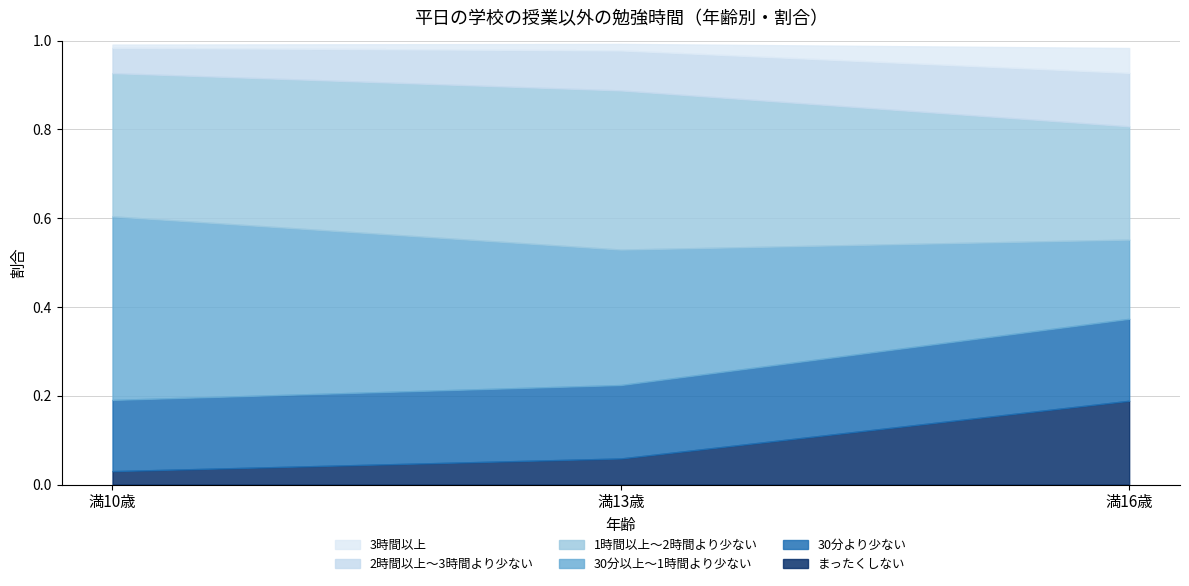

Rank the series by their maximum value, from highest to lowest.

30分以上～1時間より少ない, 1時間以上～2時間より少ない, まったくしない, 30分より少ない, 2時間以上～3時間より少ない, 3時間以上